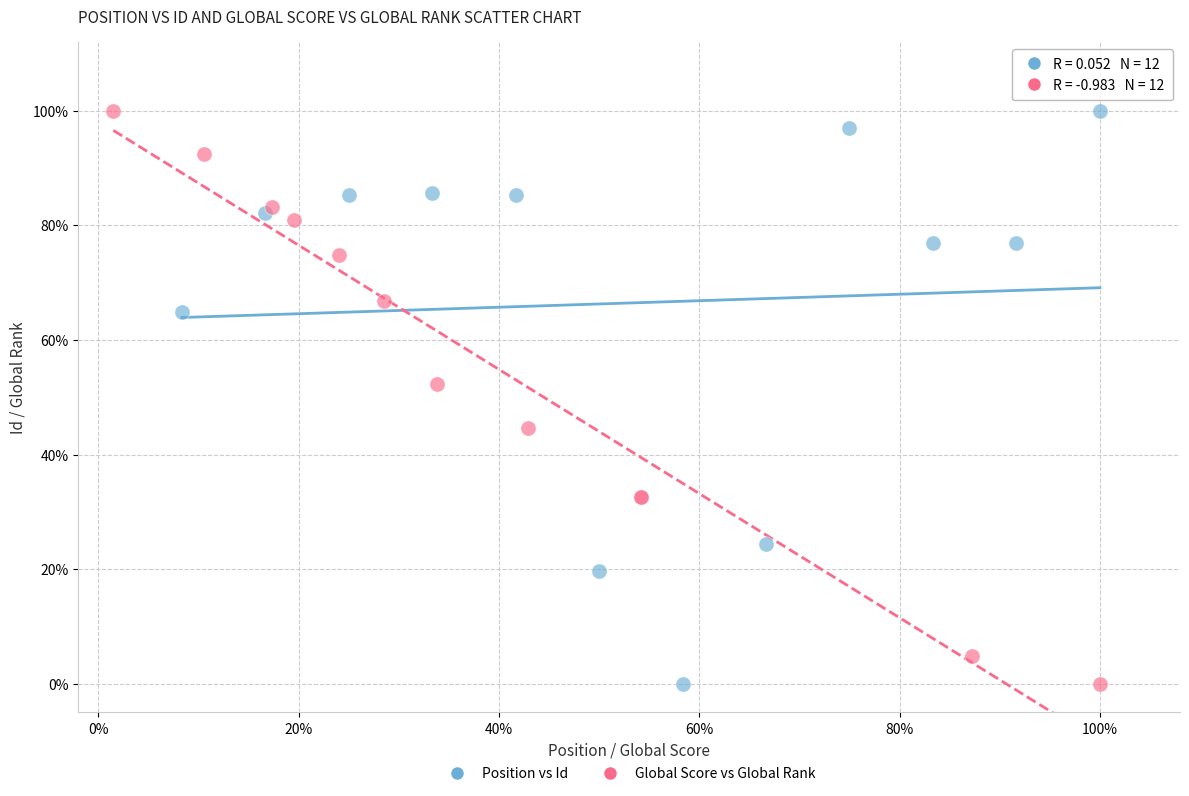

What are all the series names shown in the legend?

Position vs Id, Global Score vs Global Rank